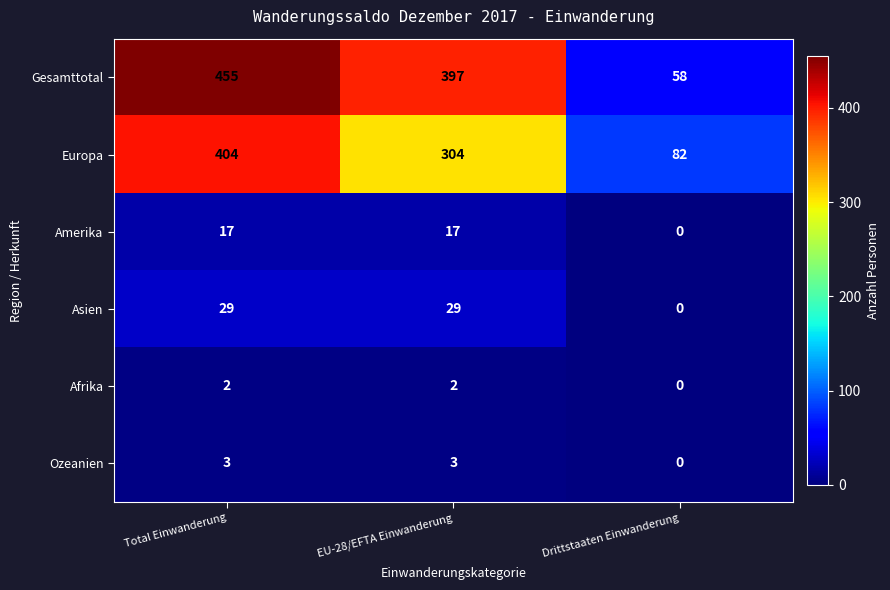

Which series has the largest range (max minus min)?

Gesamttotal